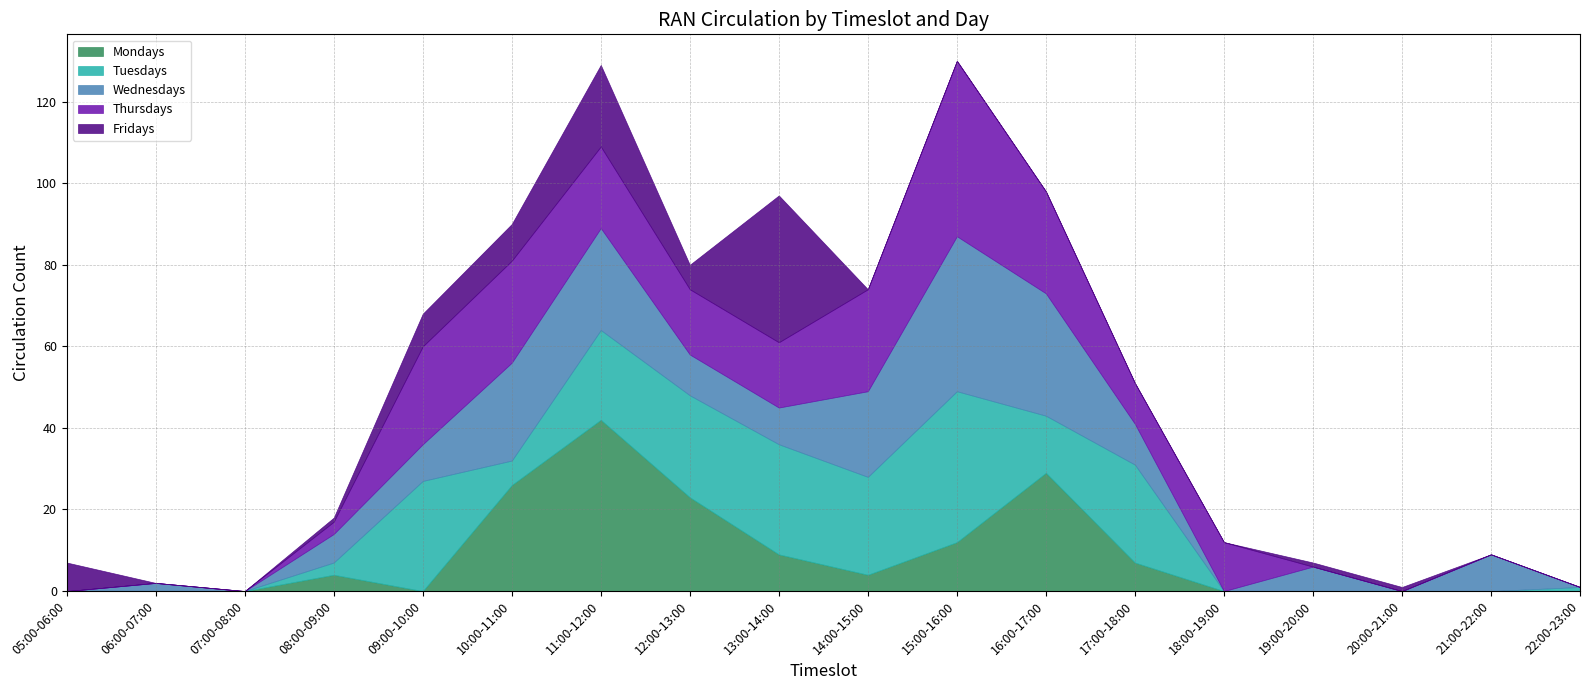

Which series has the largest total across all categories?

Thursdays